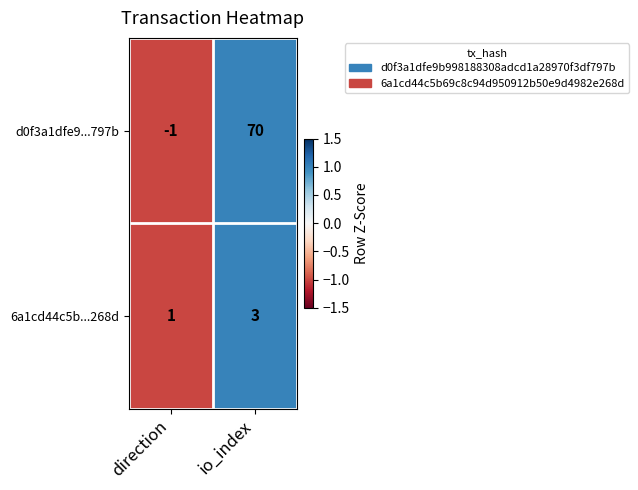

Which category has the lowest value across all series?

direction